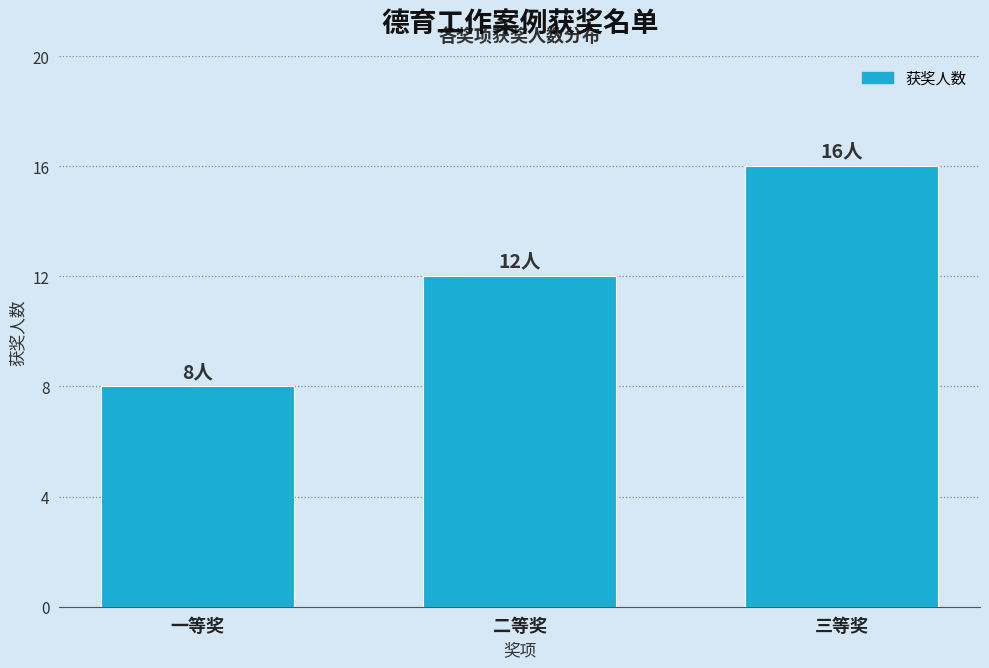

Reading right to left, what are all the values shown in this chart?

16	12	8